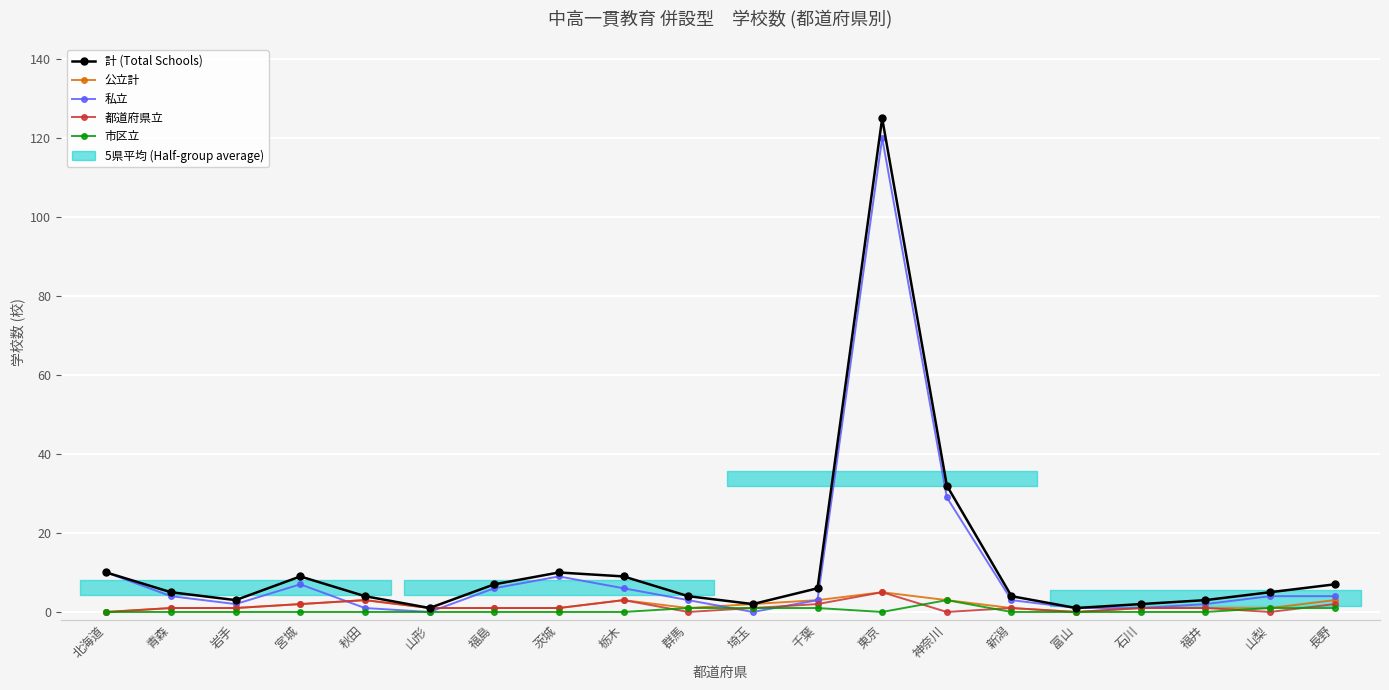

Reading left to right, extract all data points from this chart.

計 (Total Schools): 10	5	3	9	4	1	7	10	9	4	2	6	125	32	4	1	2	3	5	7
公立計: 0	1	1	2	3	1	1	1	3	1	2	3	5	3	1	0	1	1	1	3
私立: 10	4	2	7	1	0	6	9	6	3	0	3	120	29	3	1	1	2	4	4
都道府県立: 0	1	1	2	3	1	1	1	3	0	1	2	5	0	1	0	1	1	0	2
市区立: 0	0	0	0	0	0	0	0	0	1	1	1	0	3	0	0	0	0	1	1